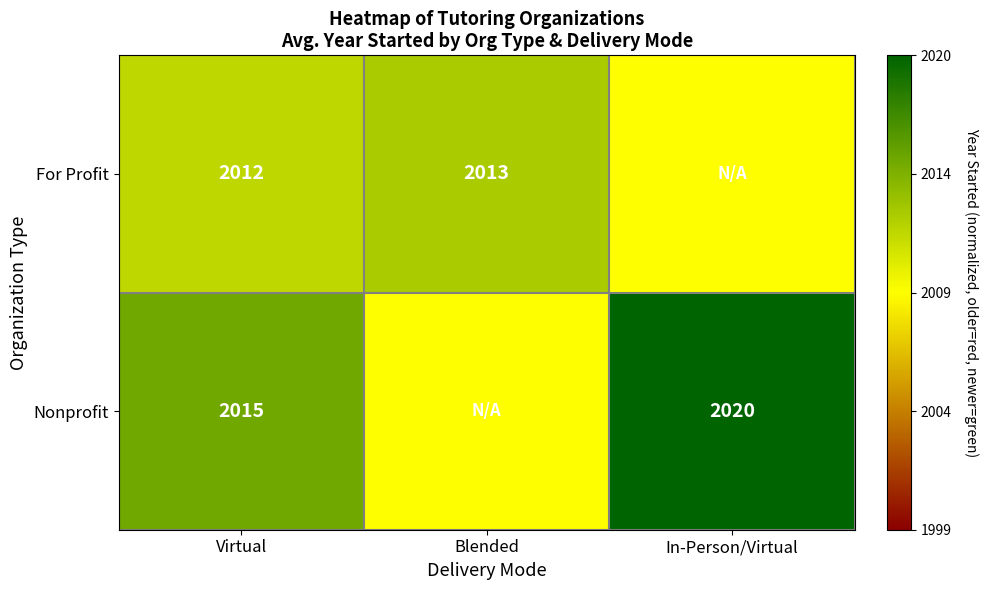

Rank the series at Virtual from lowest to highest value.

For Profit, Nonprofit